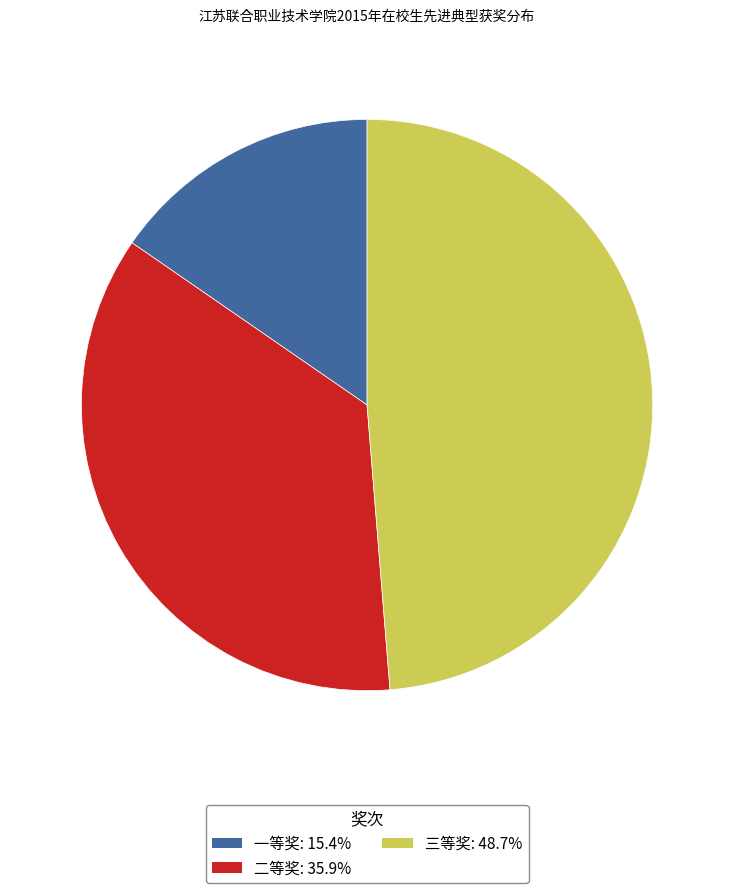

Is there a majority slice in this chart?

No